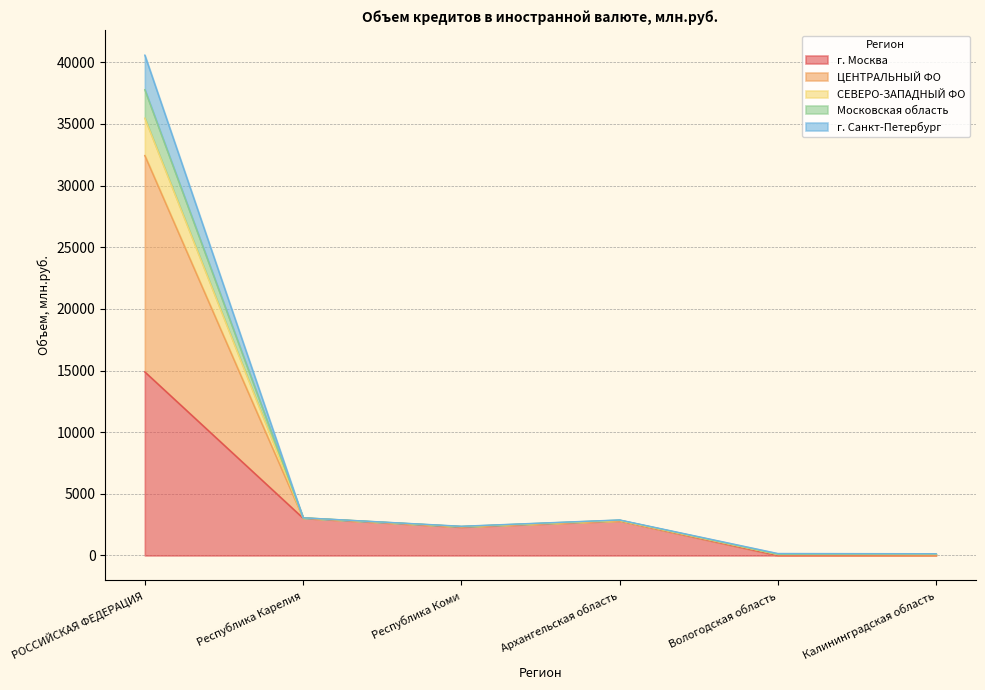

At which label does Московская область reach its minimum?

Вологодская область